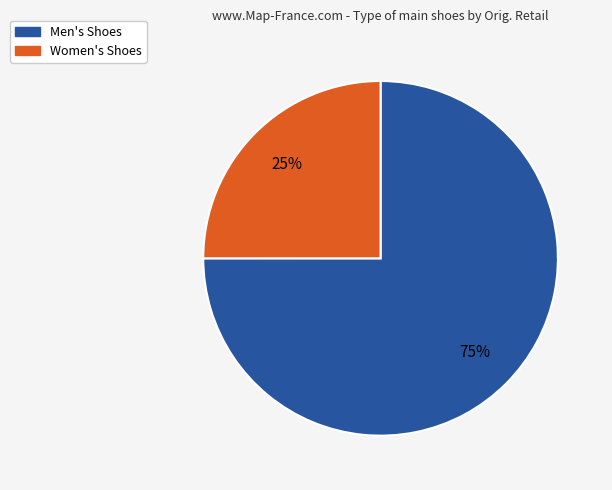

To the nearest percent, what is the difference between the largest and smallest slice percentages?

50%